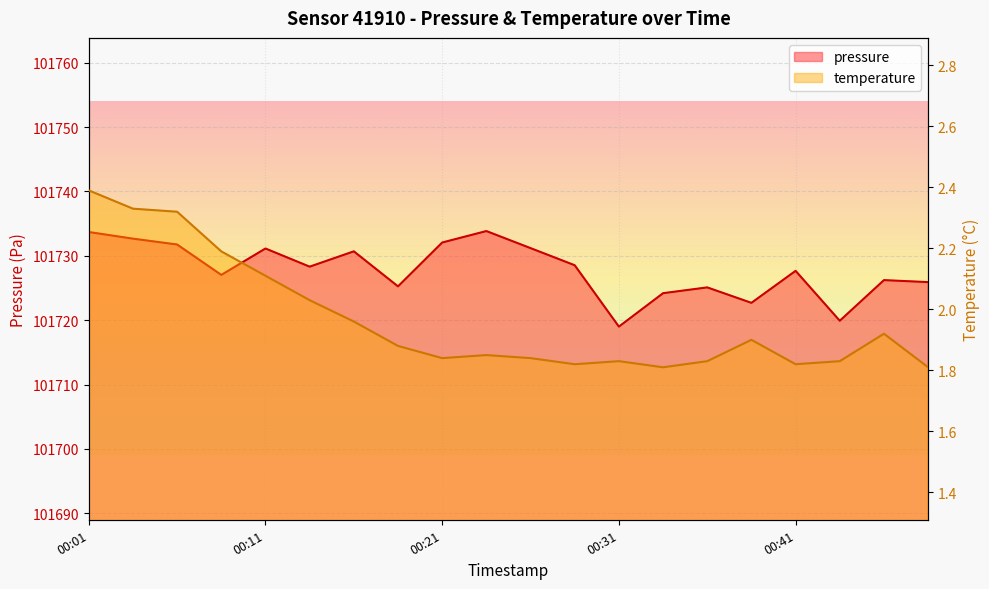

True or false: temperature and pressure intersect in this chart.

False